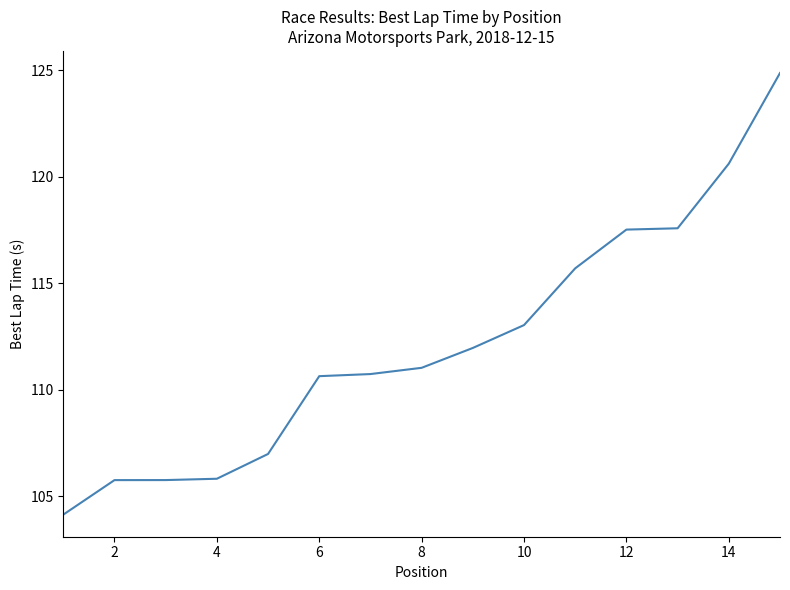

What is the minimum value shown in the chart?

104.1